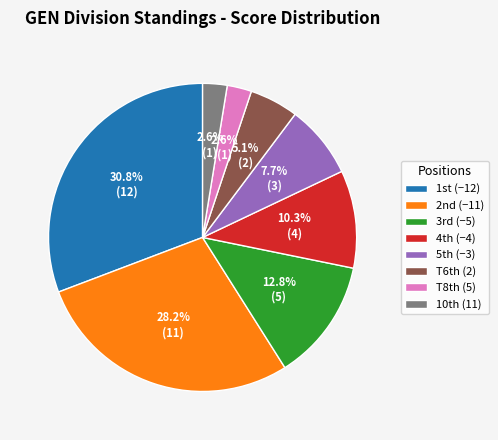

What is the largest slice in the pie chart?

1st (−12)